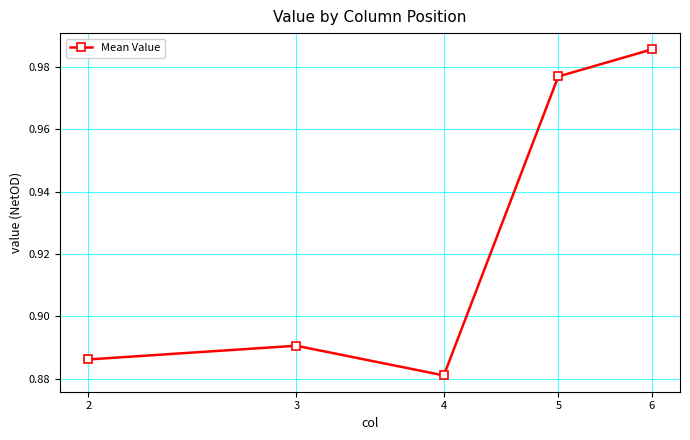

True or false: the data has more than 1 interior local peaks.

False